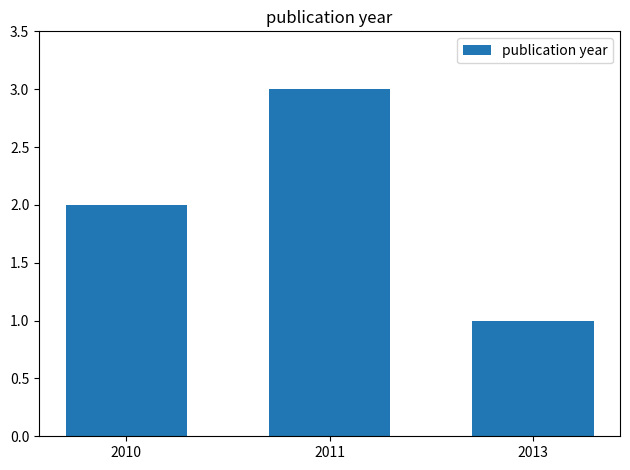

Approximately how many times larger is the value at 2013 compared to 2011?

0.3